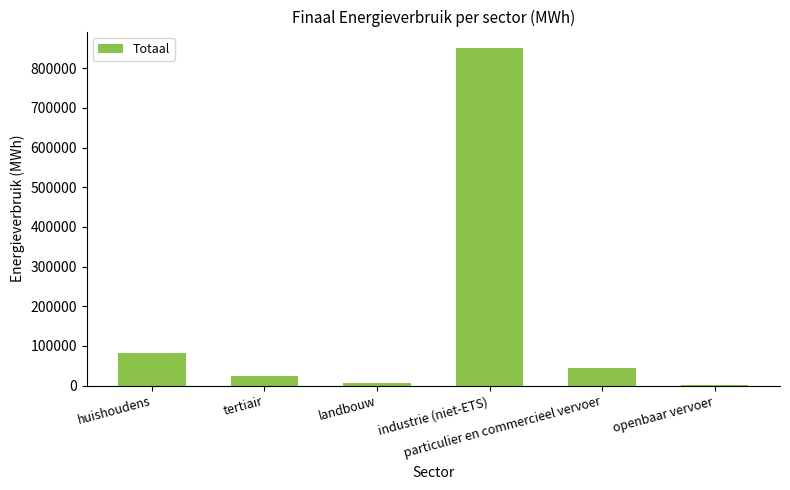

What is the greatest value displayed?

850007.6